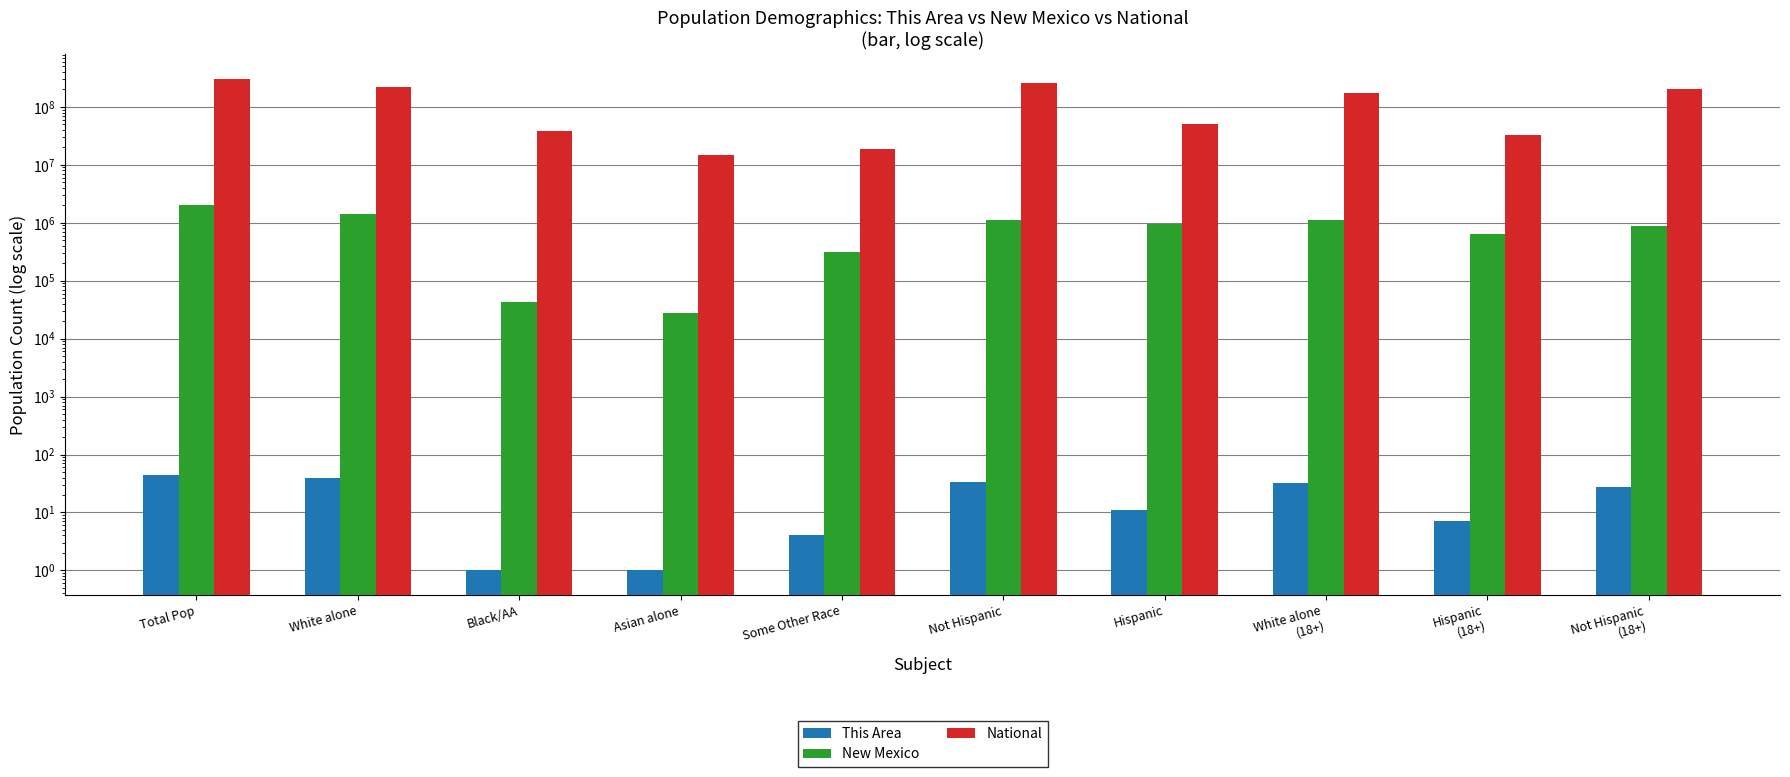

Is it true that National equals 33346703 at Hispanic
(18+)?

True